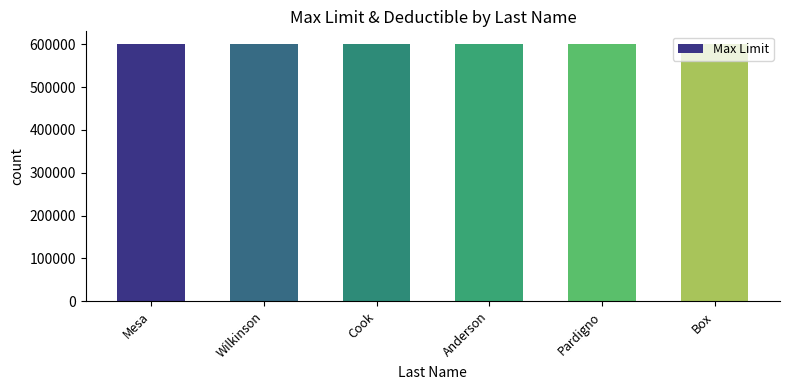

What is the spread (max minus min) of values at Box?

599750